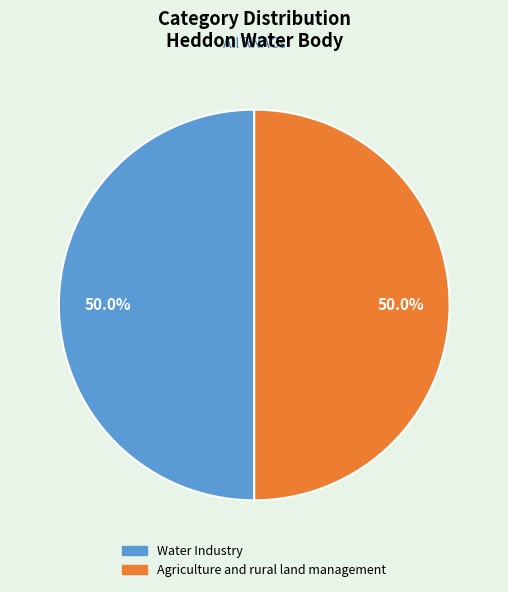

How many segments does this pie chart have?

2